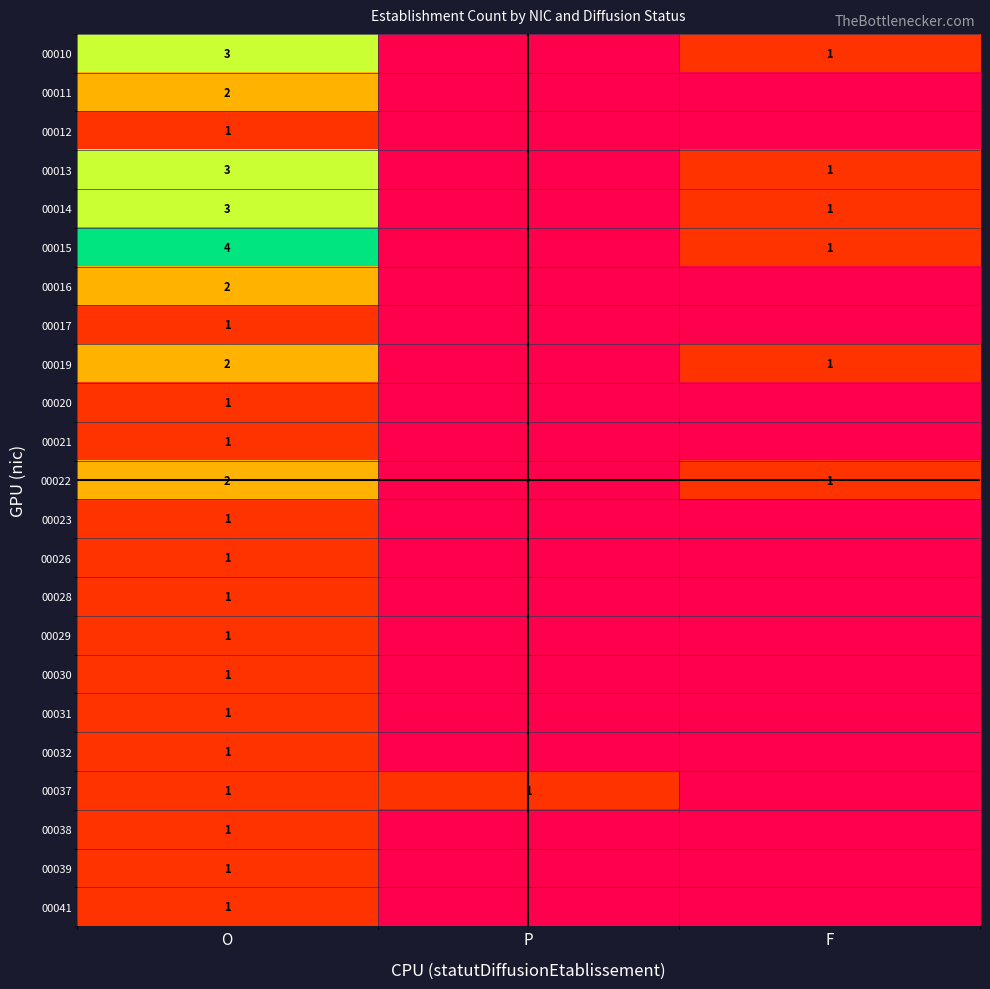

True or false: 00016 has a value of 3 at O.

False